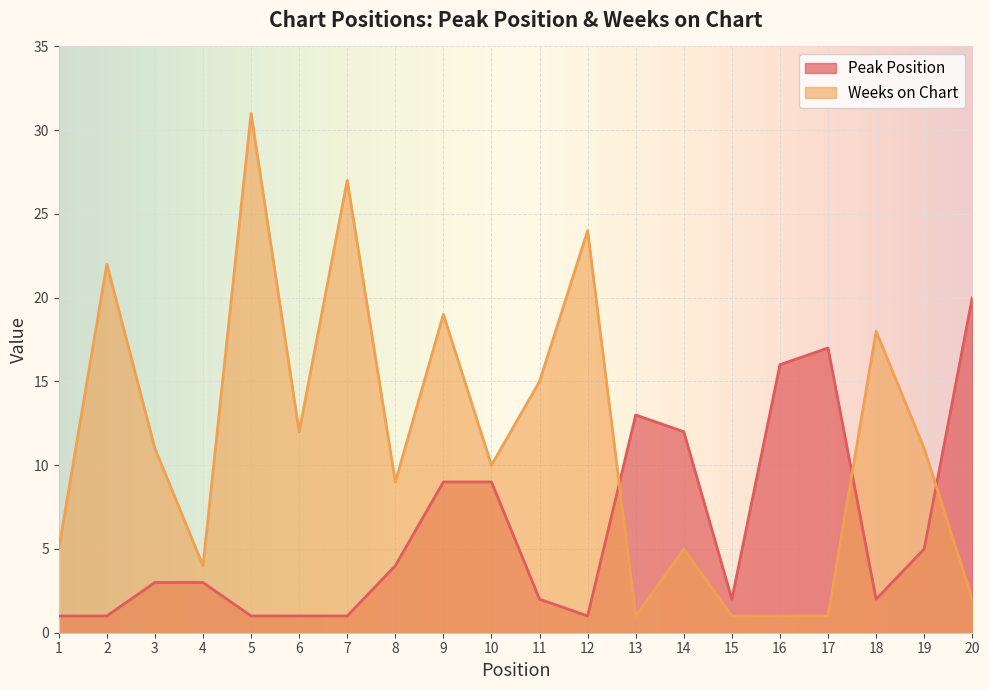

Between which two adjacent categories do Peak Position and Weeks on Chart first intersect?

12 and 13